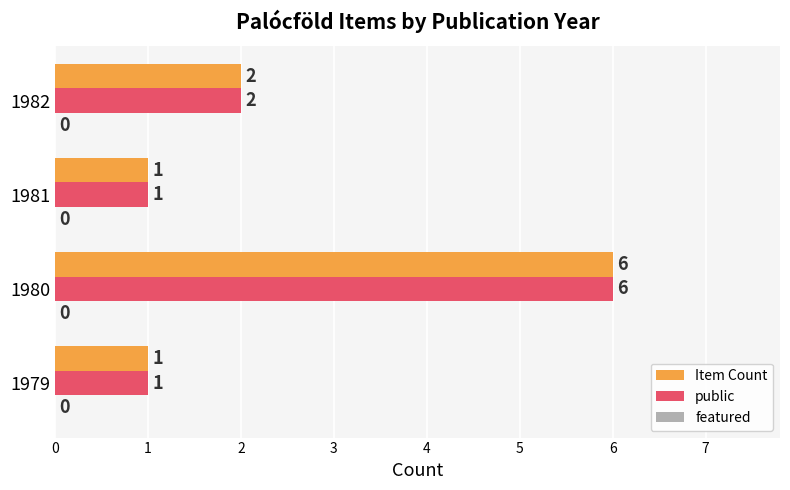

Count the public values in the range 1 to 6.

4